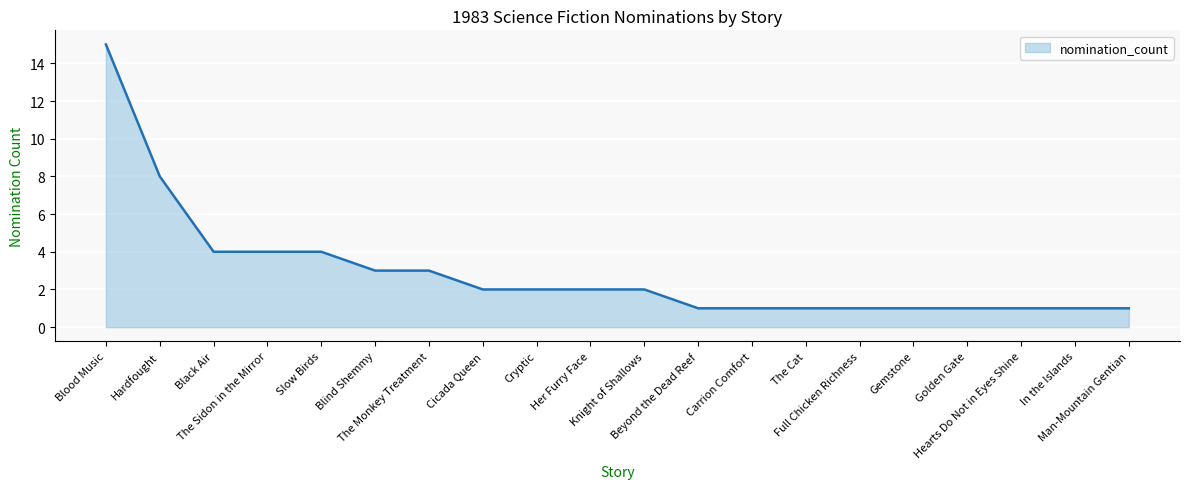

Reading left to right, what are all the values shown in this chart?

Blood Music=15	Hardfought=8	Black Air=4	The Sidon in the Mirror=4	Slow Birds=4	Blind Shemmy=3	The Monkey Treatment=3	Cicada Queen=2	Cryptic=2	Her Furry Face=2	Knight of Shallows=2	Beyond the Dead Reef=1	Carrion Comfort=1	The Cat=1	Full Chicken Richness=1	Gemstone=1	Golden Gate=1	Hearts Do Not in Eyes Shine=1	In the Islands=1	Man-Mountain Gentian=1